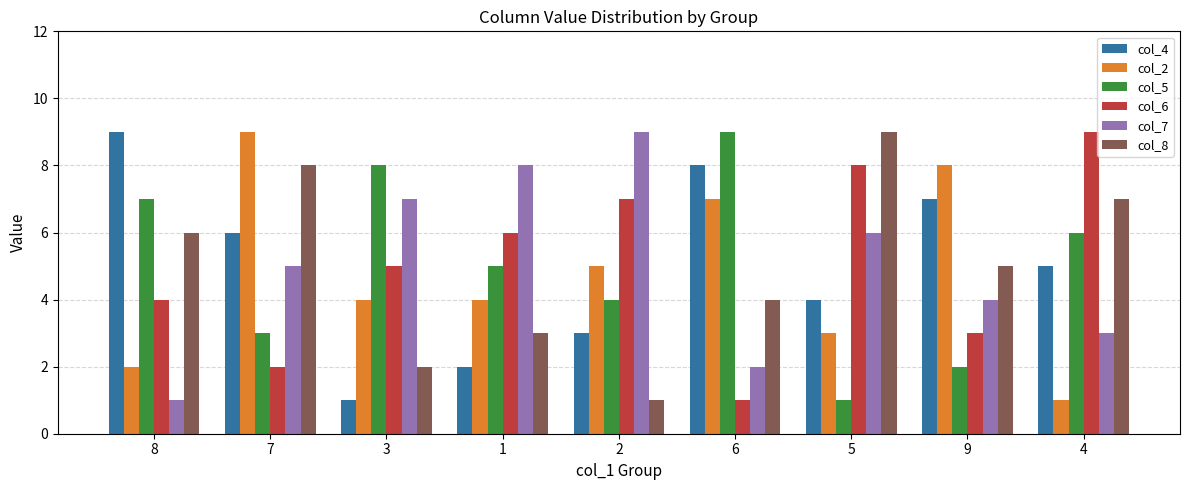

What are all the series names shown in the legend?

col_4, col_2, col_5, col_6, col_7, col_8